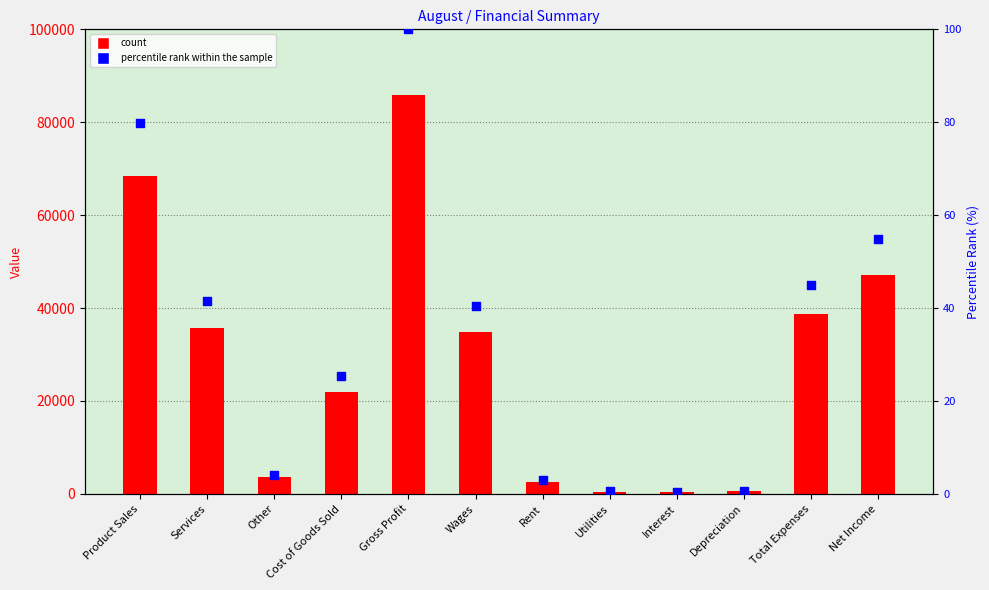

Which series contains the highest Y value?

count